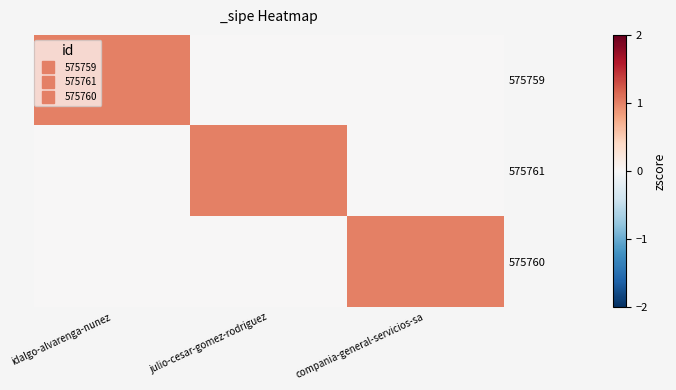

Reading left to right, what are all the values shown in this chart?

575759: idalgo-alvarenga-nunez=1	julio-cesar-gomez-rodriguez=0	compania-general-servicios-sa=0
575761: idalgo-alvarenga-nunez=0	julio-cesar-gomez-rodriguez=1	compania-general-servicios-sa=0
575760: idalgo-alvarenga-nunez=0	julio-cesar-gomez-rodriguez=0	compania-general-servicios-sa=1